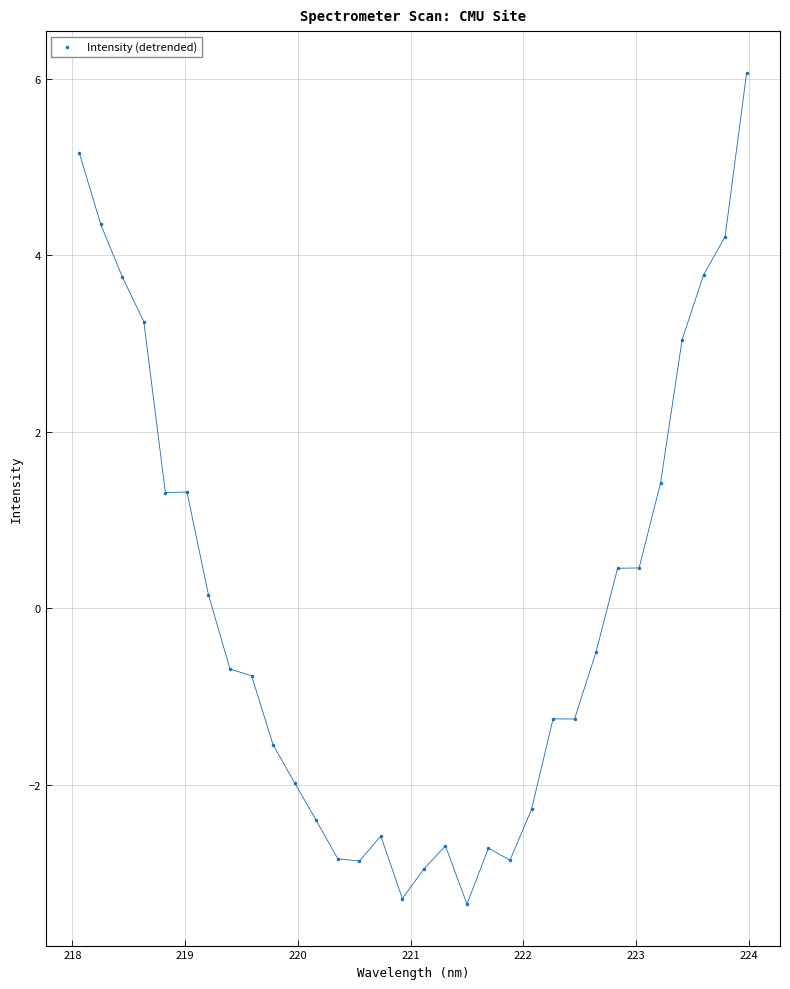

What is the range of X values (max minus min)?

5.9